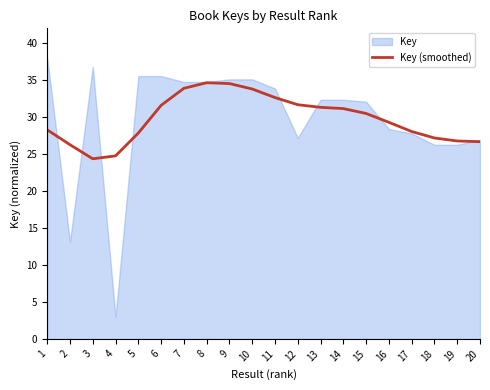

The Key (smoothed) series shows 31.6 at 6. True or false?

True